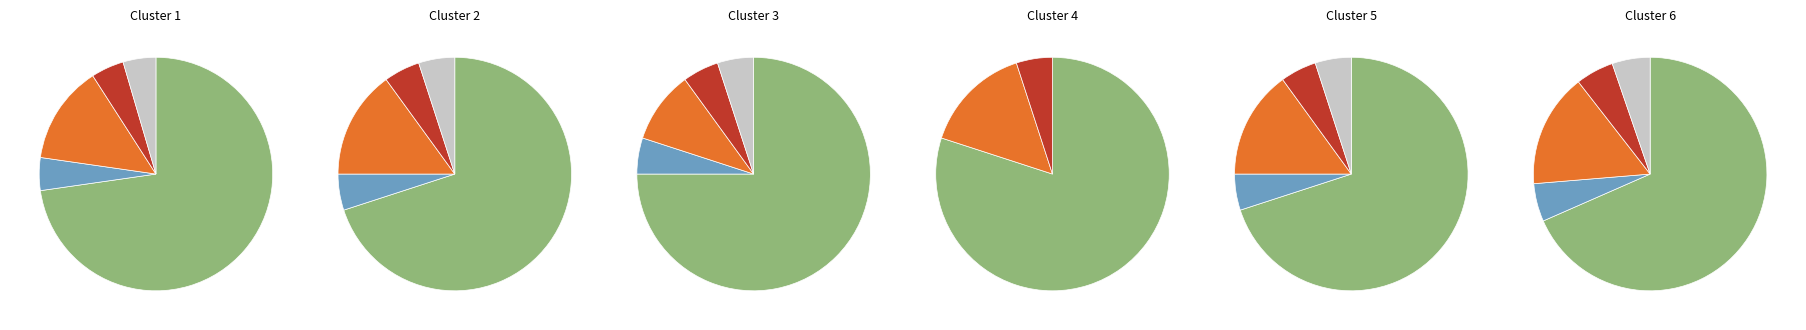

How much of the chart is everything except cel?

95.7%